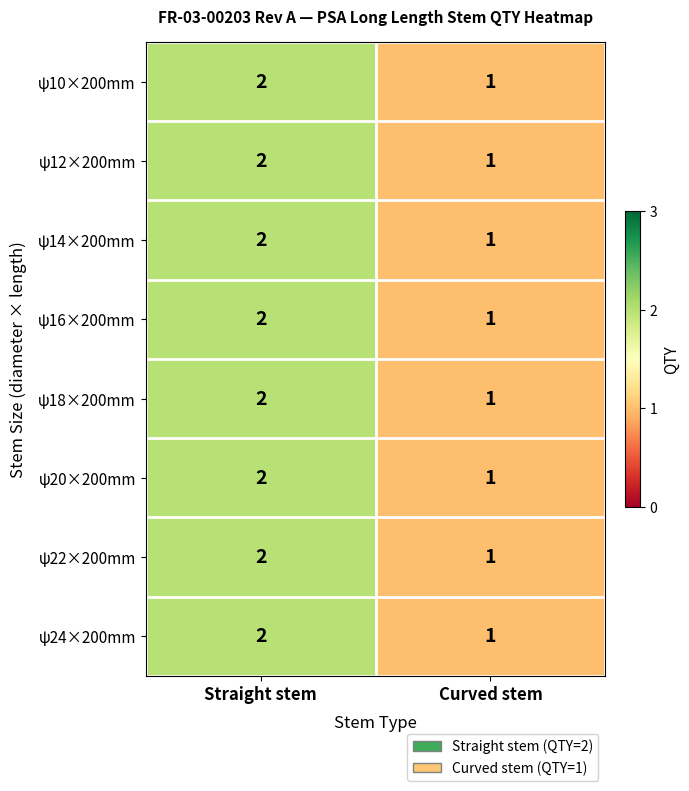

Reading right to left, what are all the values shown in this chart?

ψ10×200mm: 1	2
ψ12×200mm: 1	2
ψ14×200mm: 1	2
ψ16×200mm: 1	2
ψ18×200mm: 1	2
ψ20×200mm: 1	2
ψ22×200mm: 1	2
ψ24×200mm: 1	2